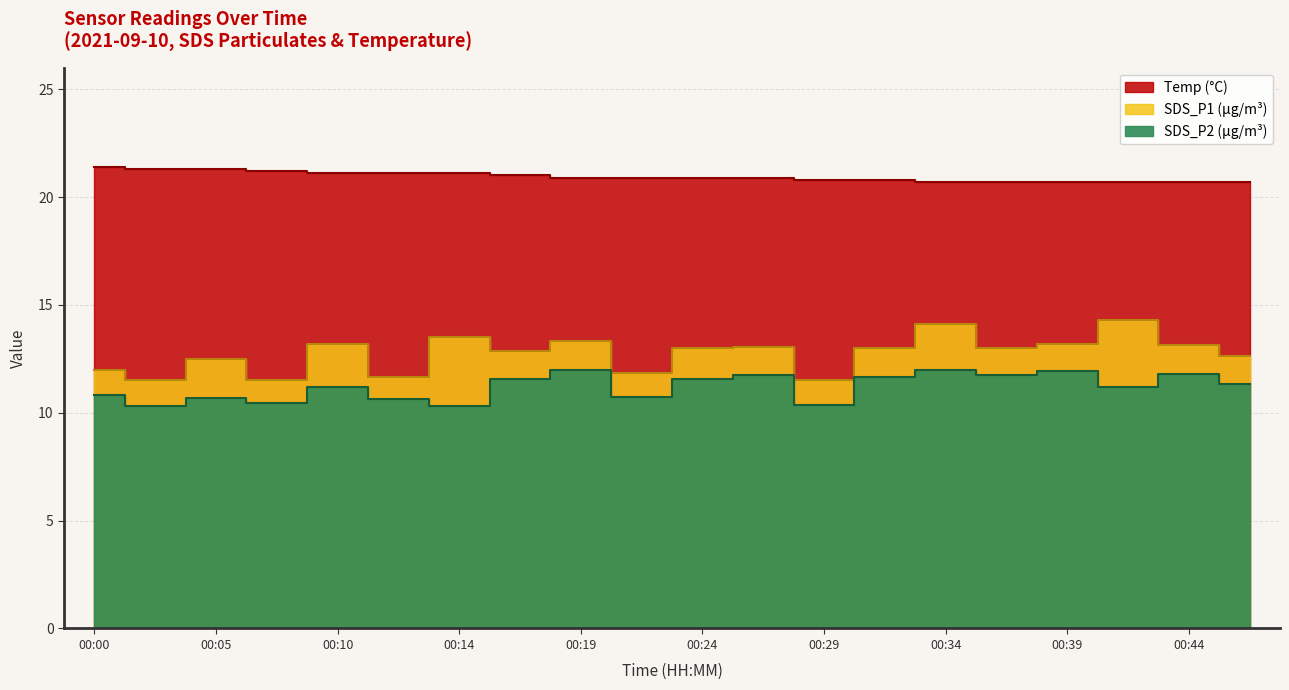

Between 00:19 and 00:44, which series saw the biggest shift?

Temp